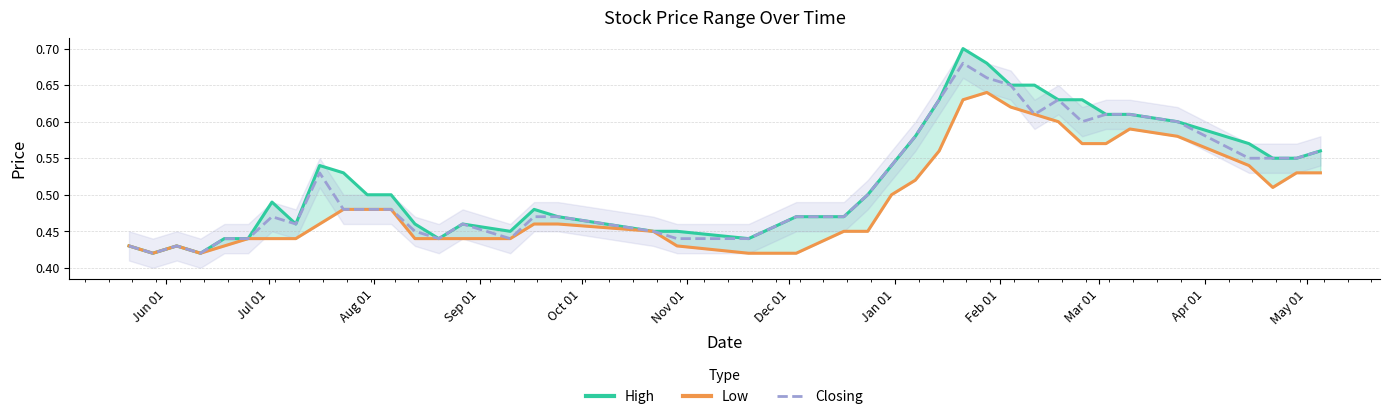

What is the greatest value displayed?

0.7